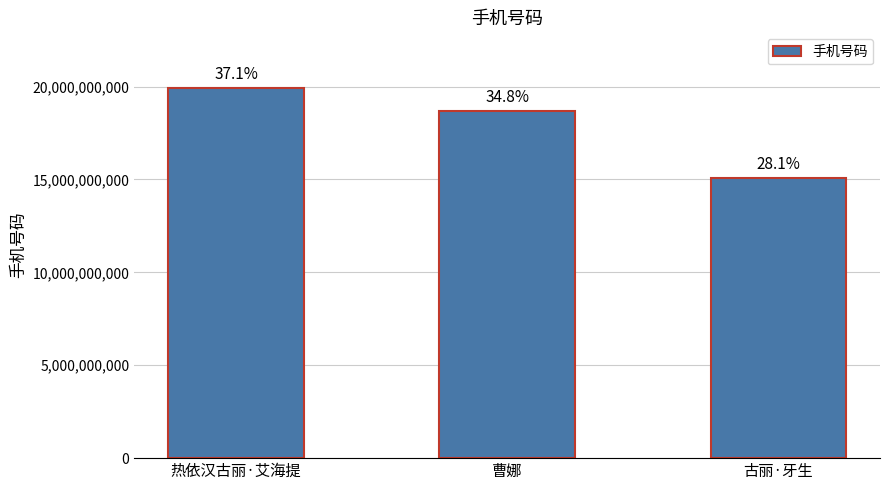

What is the difference between the second highest and minimum values?

3571021998